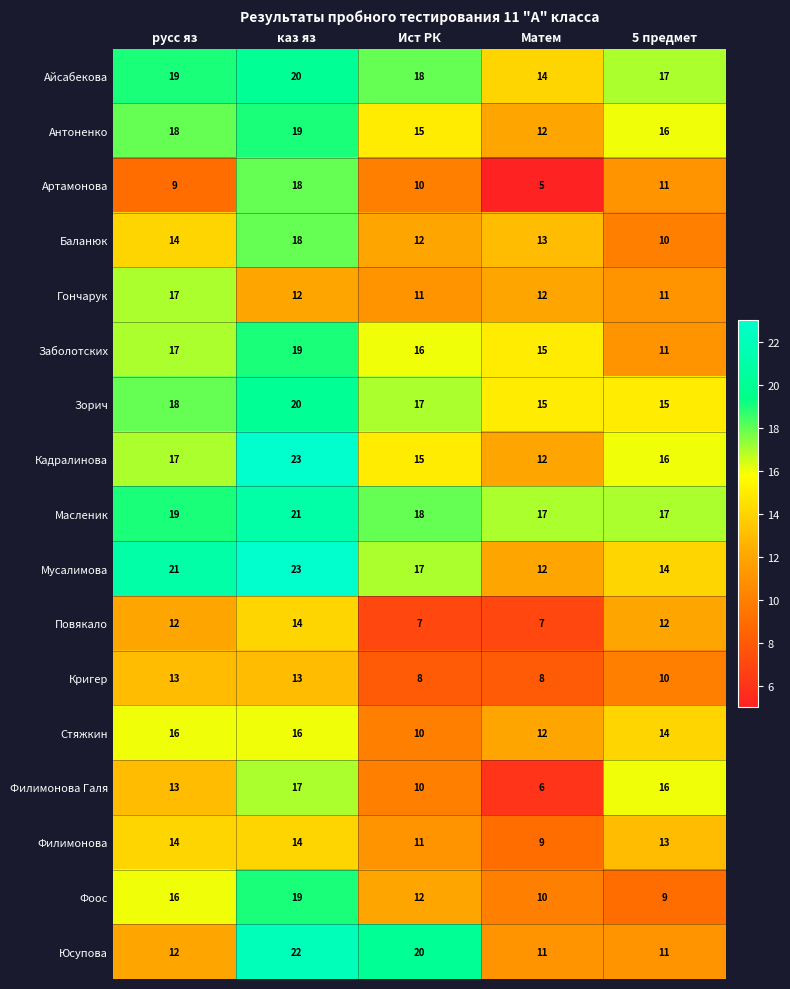

At which category is the sum across all series the highest?

каз яз